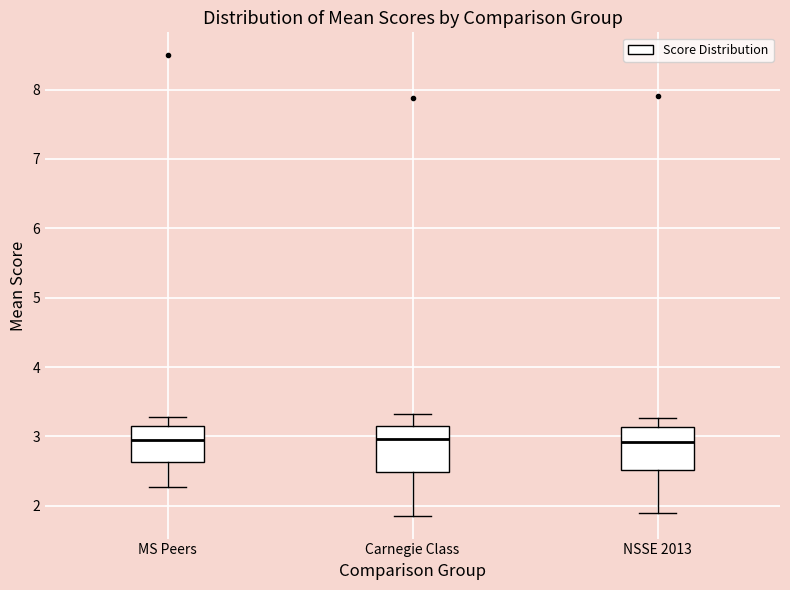

Where is the lower edge of the box for MS Peers on the y-axis? The values are not printed on the chart, so give them approximately, as read against the axis.

2.6